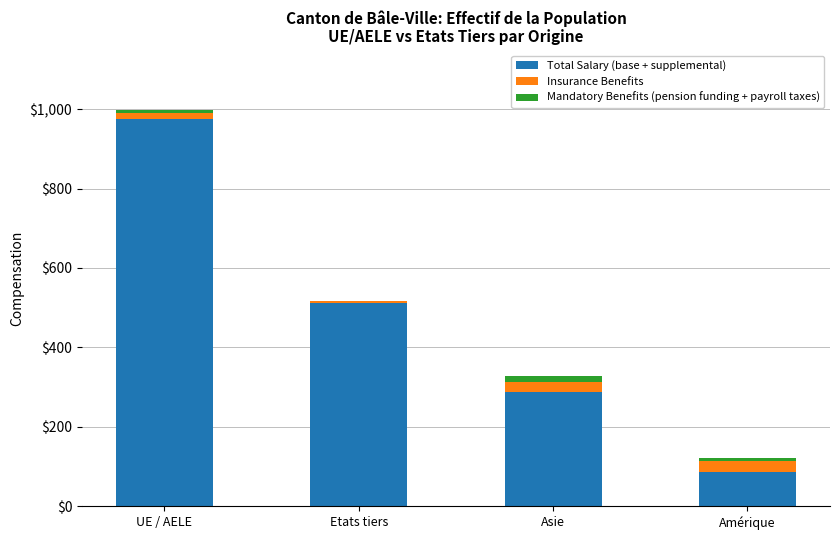

At which category is the sum across all series the highest?

UE / AELE